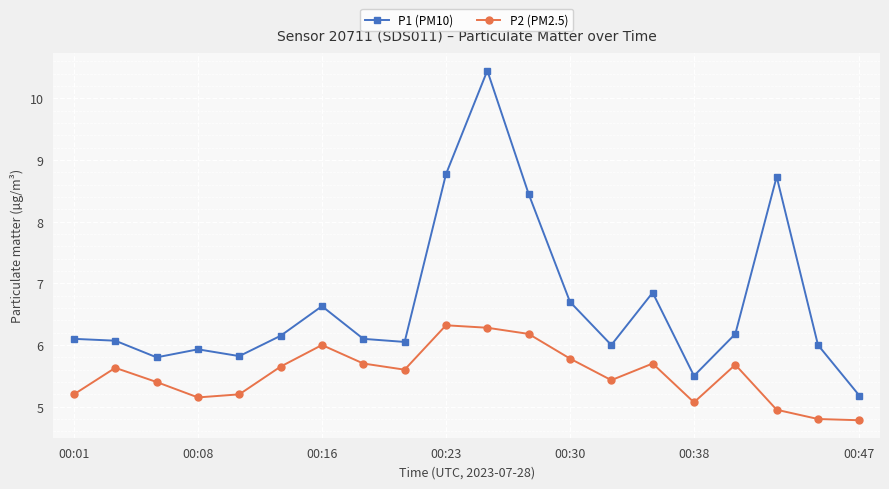

What is the difference between the second highest and minimum values in the P1 (PM10) series?

3.6